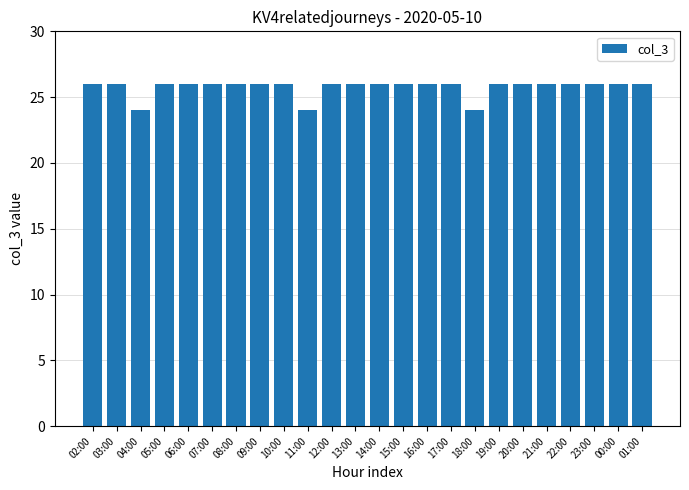

Reading left to right, list all the values displayed in this chart.

26	26	24	26	26	26	26	26	26	24	26	26	26	26	26	26	24	26	26	26	26	26	26	26